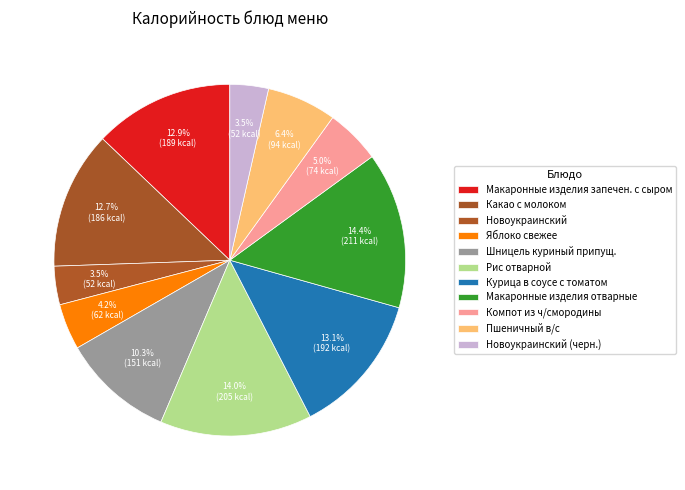

How many segments does this pie chart have?

11